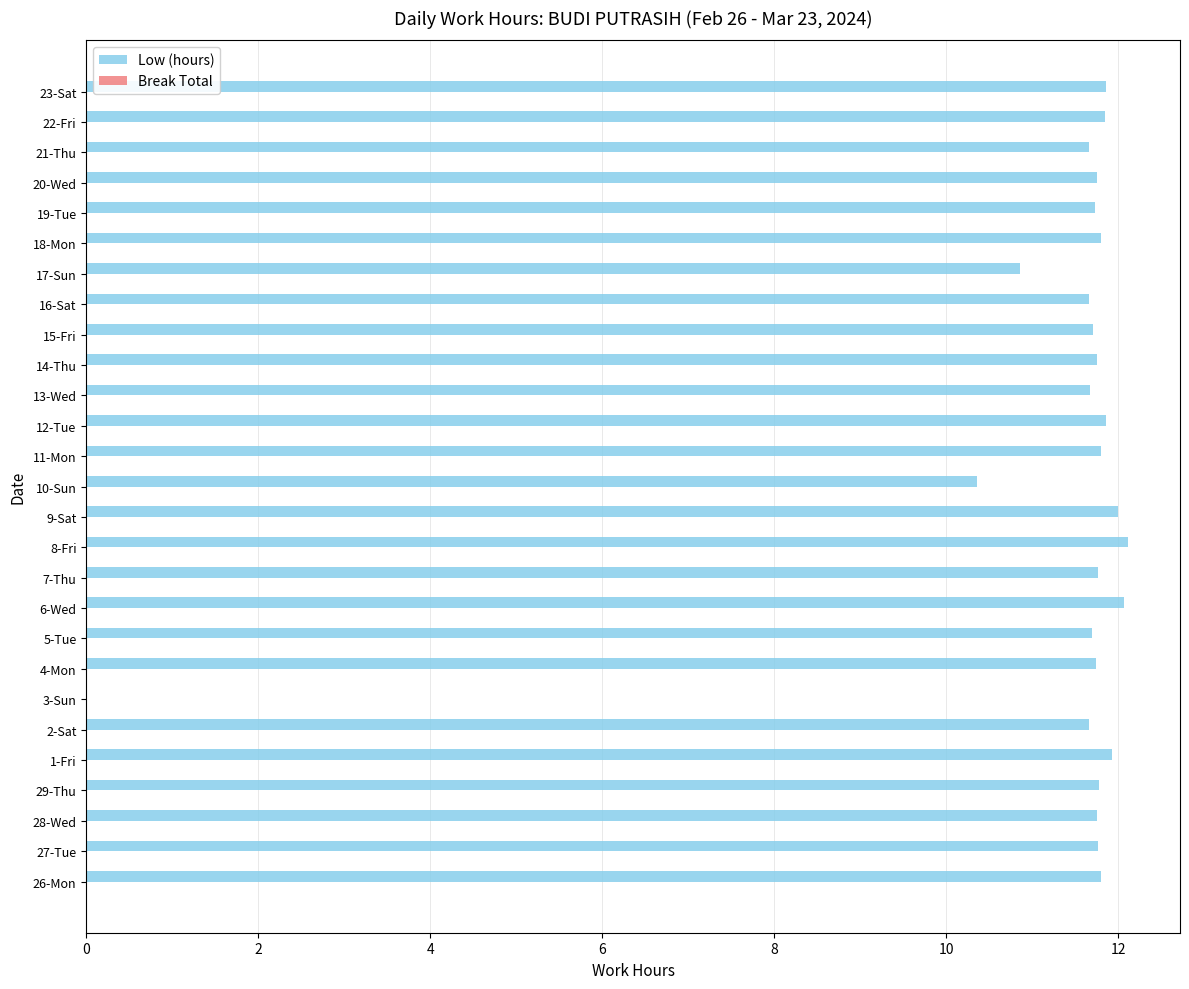

Is it true that the value at 11-Mon is 11.8?

True